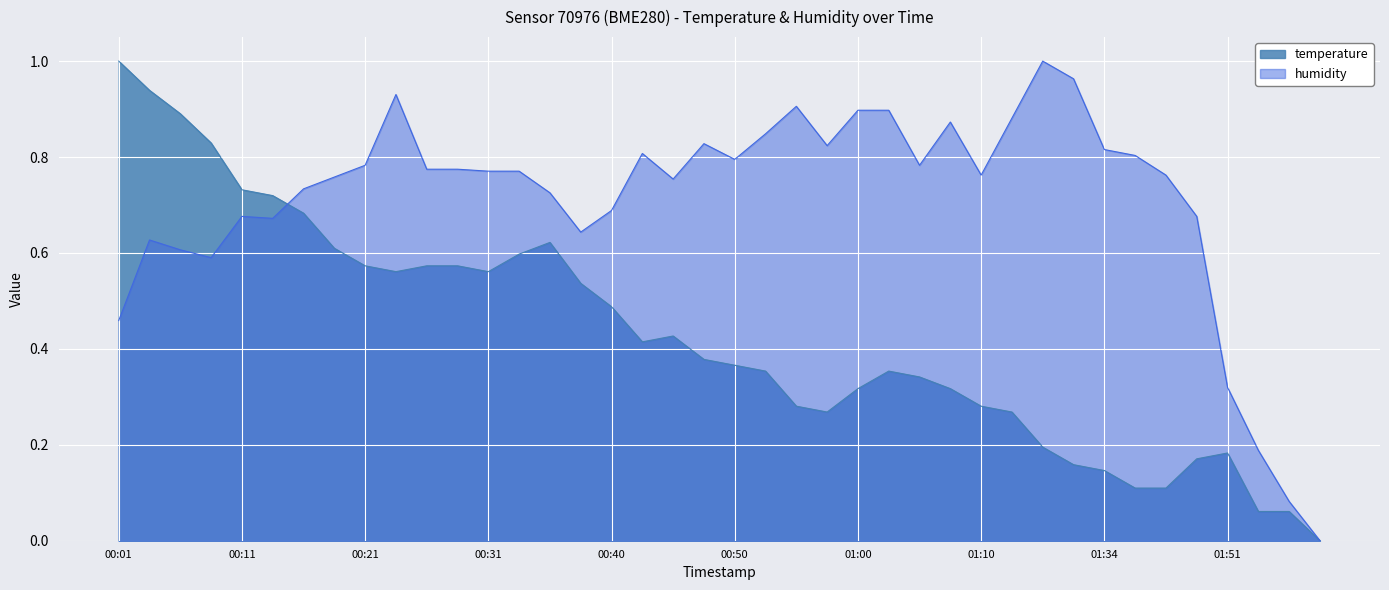

Rank the categories by humidity value from highest to lowest.

01:21, 01:32, 00:23, 00:55, 01:00, 01:03, 01:13, 01:08, 00:53, 00:48, 00:58, 01:34, 00:43, 01:37, 00:50, 00:21, 01:05, 00:26, 00:28, 00:31, 00:33, 01:10, 01:39, 00:18, 00:45, 00:16, 00:35, 00:40, 00:11, 01:42, 00:13, 00:38, 00:04, 00:06, 00:08, 00:01, 01:51, 01:56, 01:58, 02:01